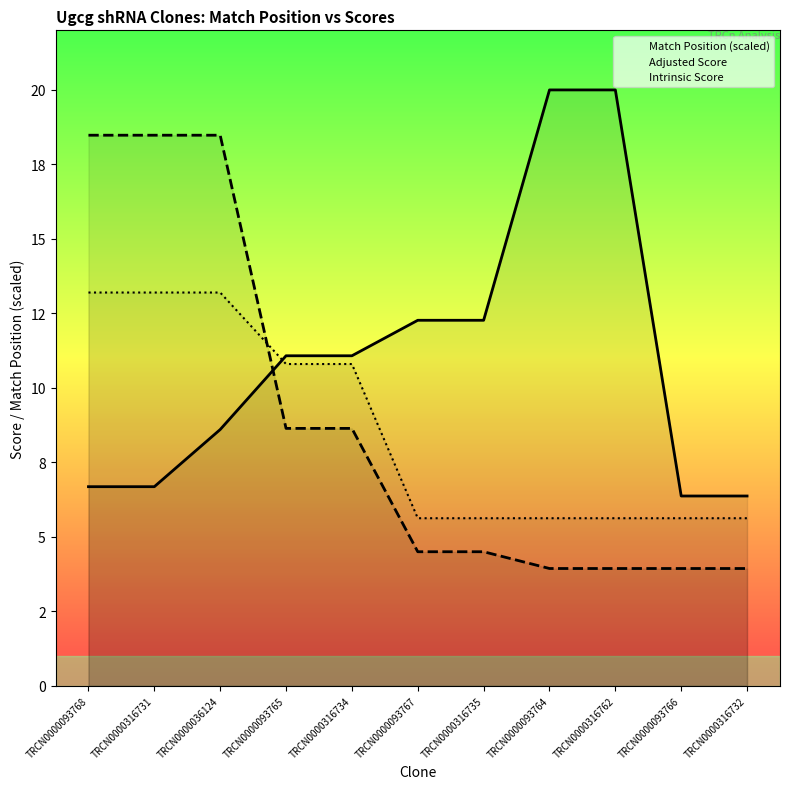

At which label is Intrinsic Score closest to 9?

TRCN0000093765